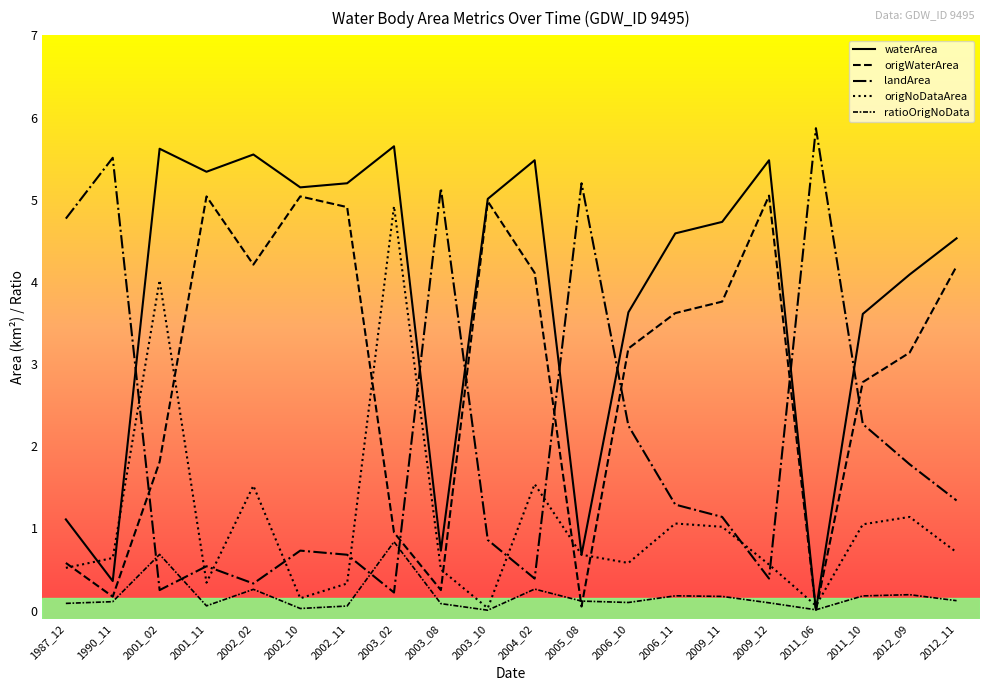

How many lines are shown in the chart?

5